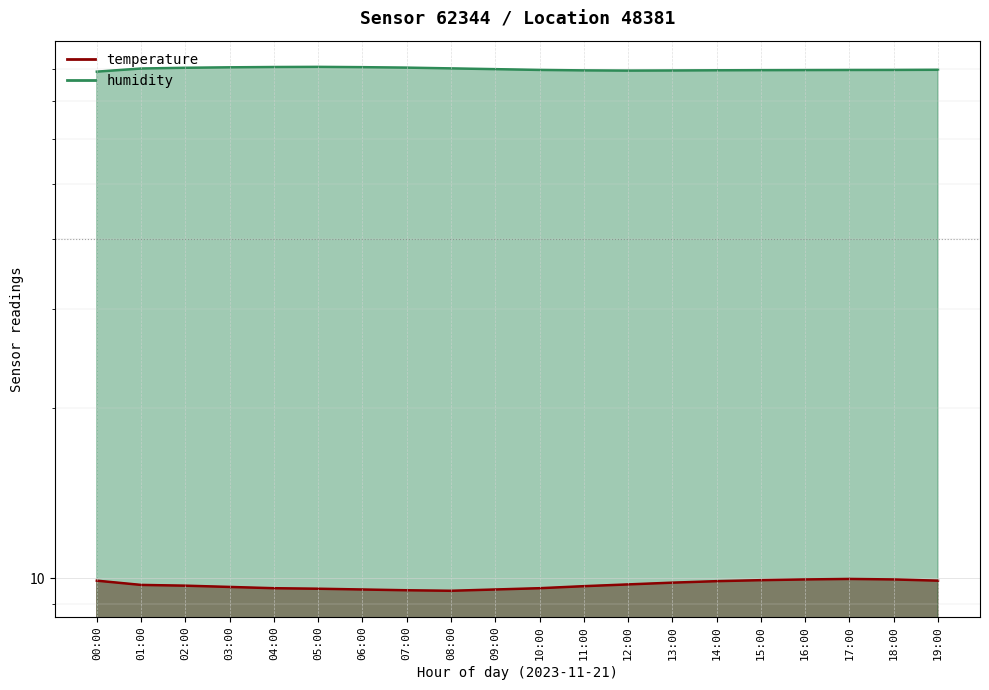

In humidity, how many points are lower than both neighbors (excluding endpoints)?

1